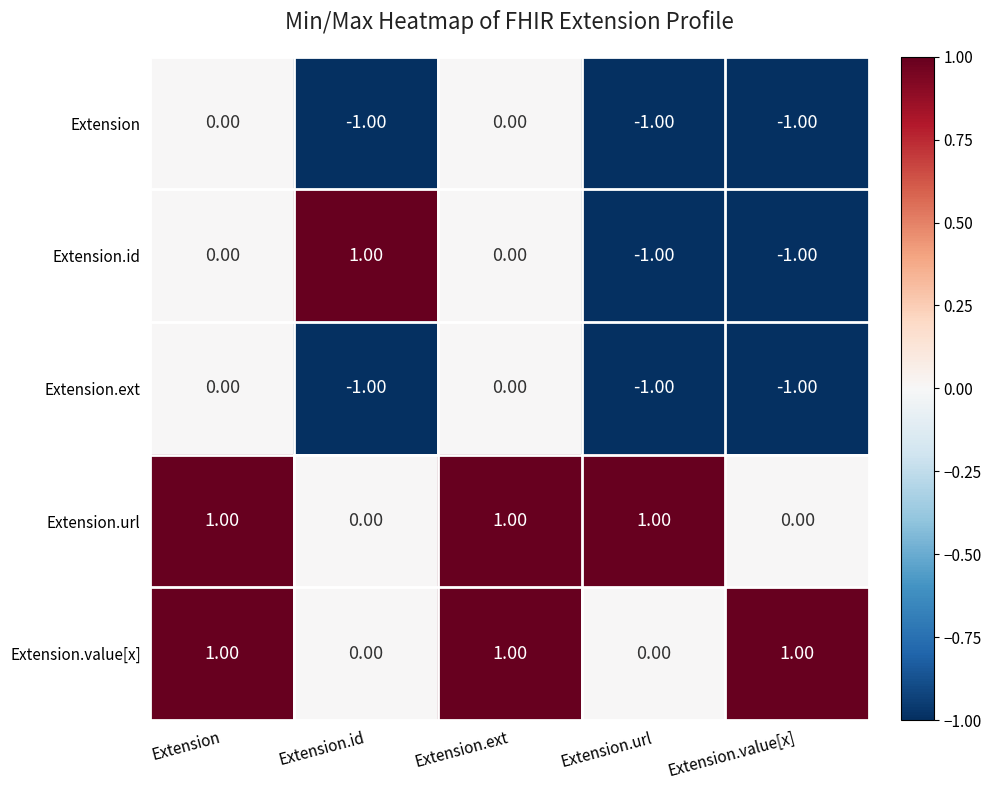

At how many categories does at least one series exceed 0?

5